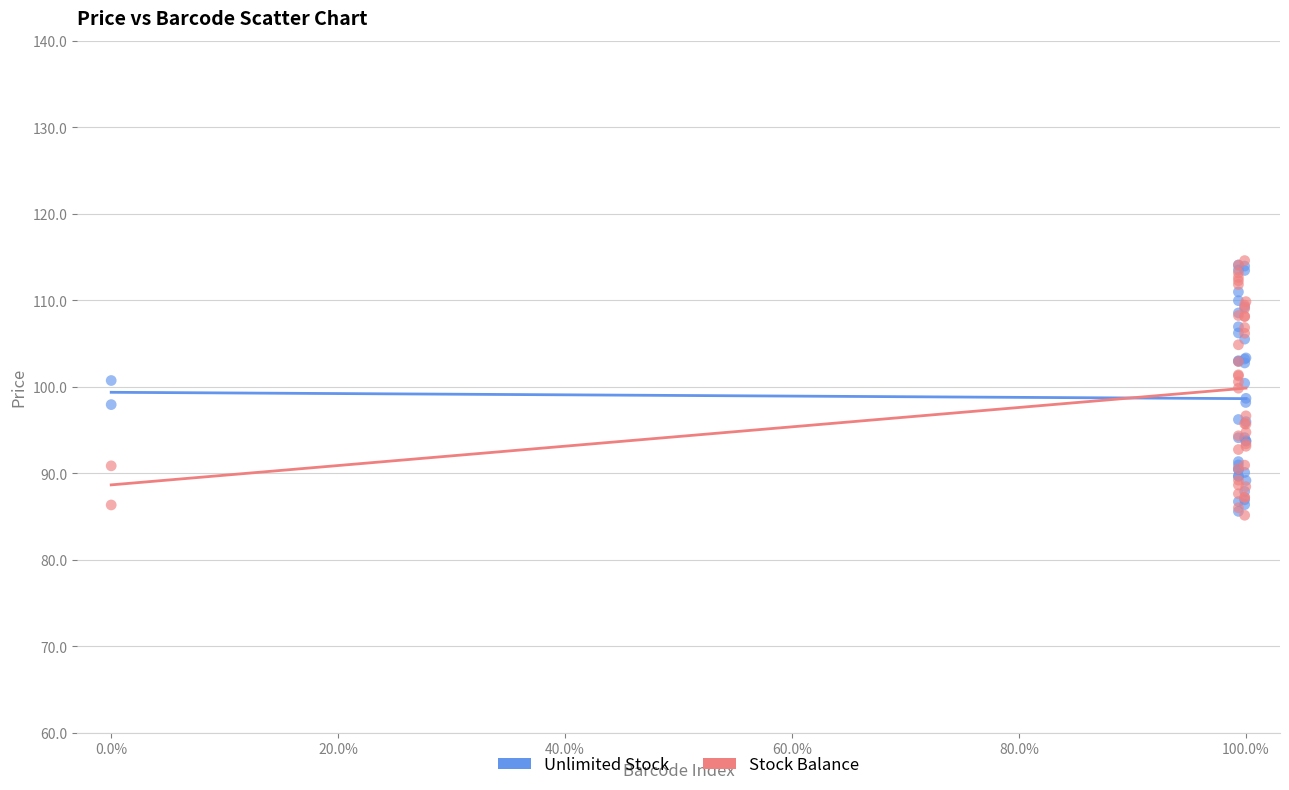

What are all the series names shown in the legend?

Unlimited Stock, Stock Balance